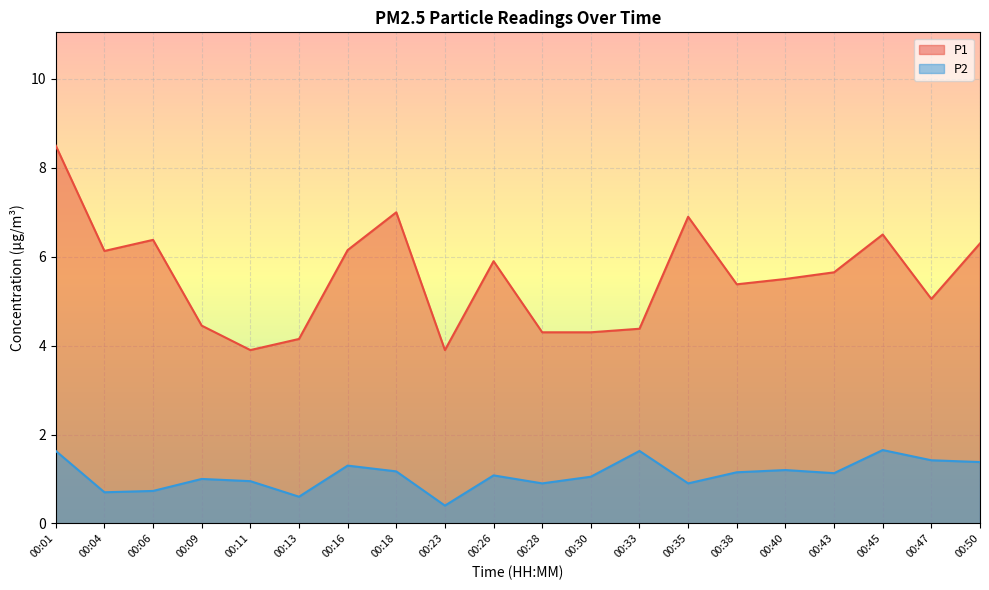

Is it true that P1 equals 3.9 at 00:23?

True